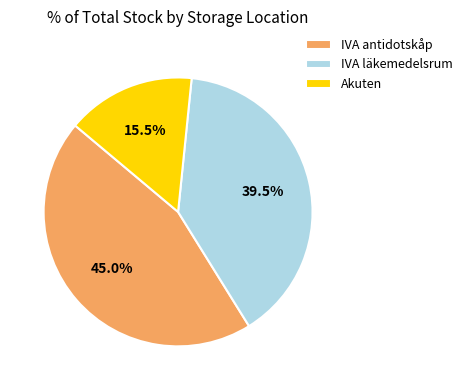

Rank the categories by value from lowest to highest.

Akuten, IVA läkemedelsrum, IVA antidotskåp